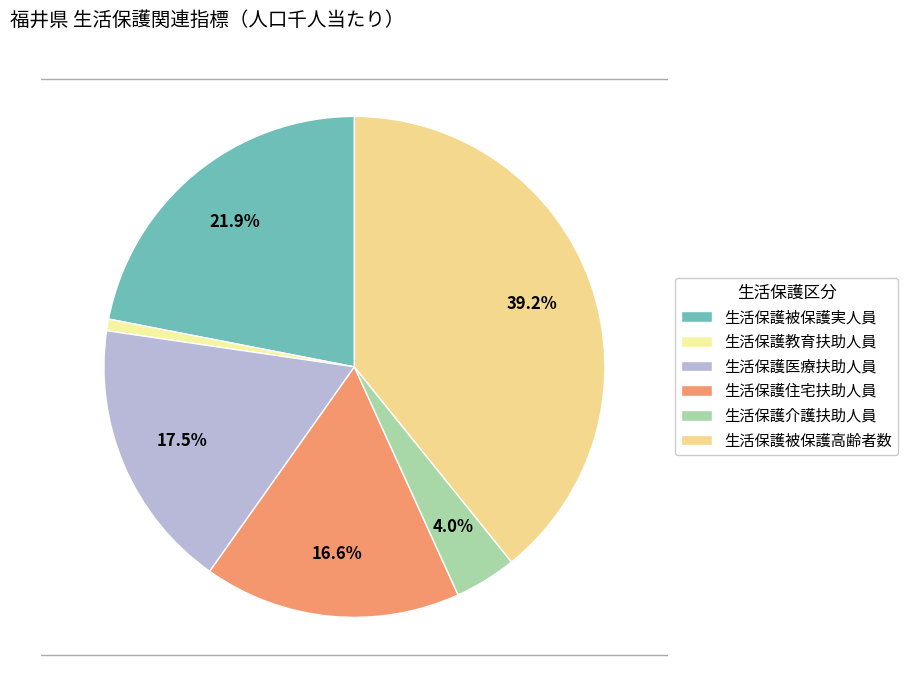

What is the change in value from 生活保護住宅扶助人員 to 生活保護被保護高齢者数?

+5.7